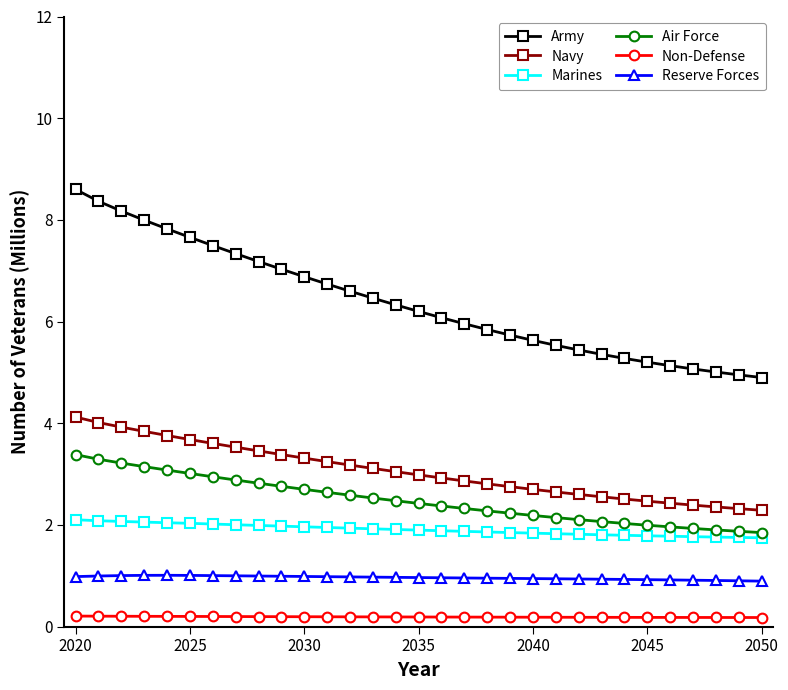

What is the value of the Marines point at the 31st from the left?

1.7